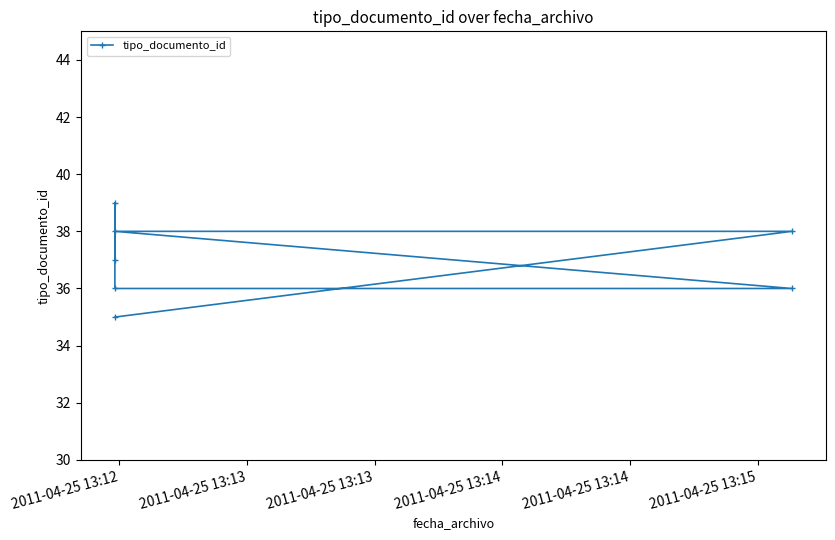

What is the greatest value displayed?

39